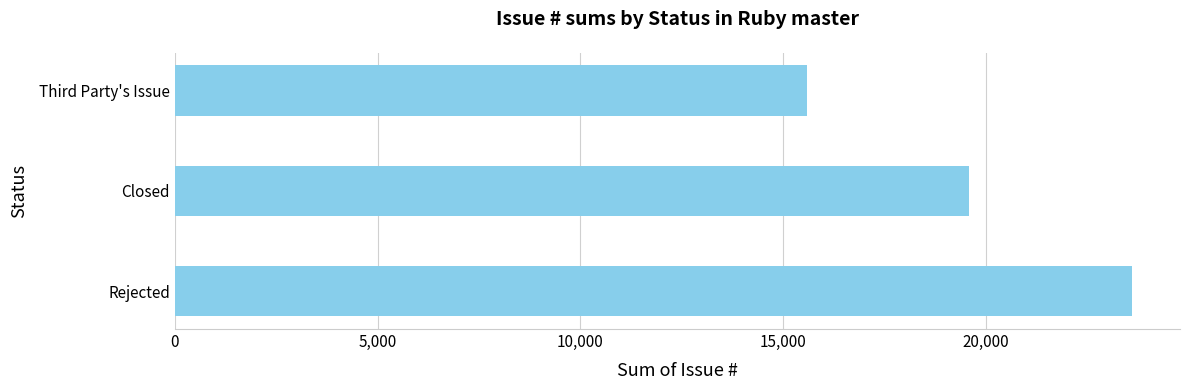

What is the average value?

19595